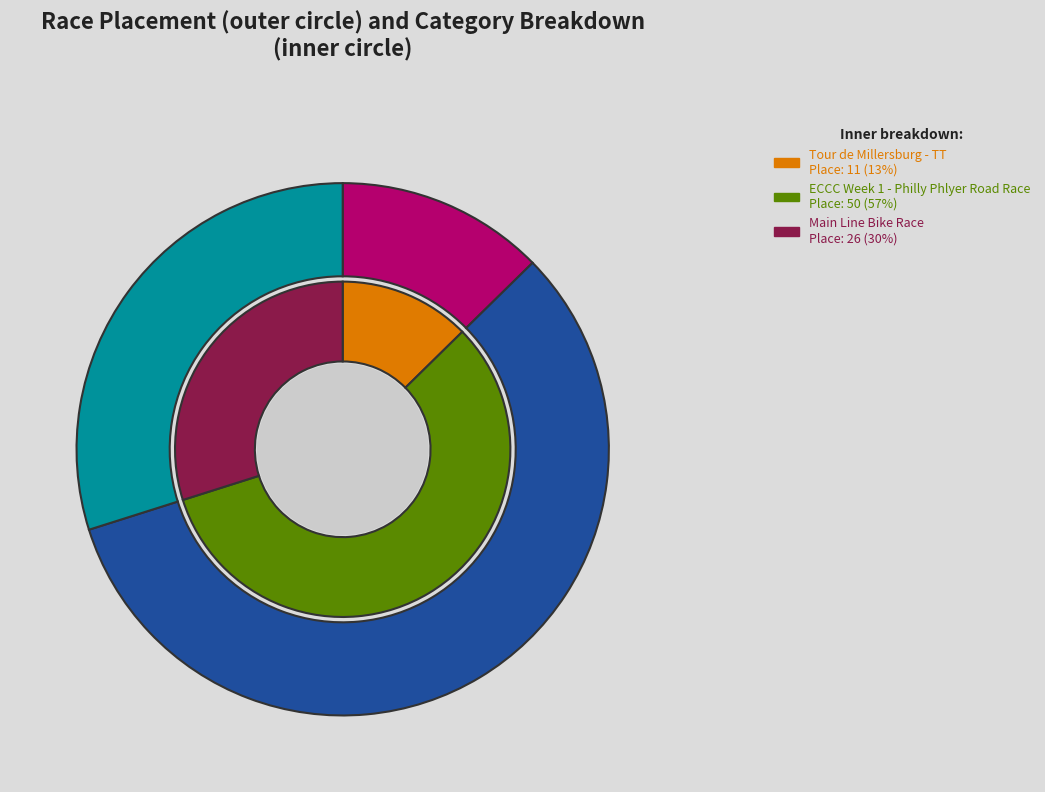

Does ECCC Week 1 - Philly Phlyer Road Race represent more than half of the total?

Yes